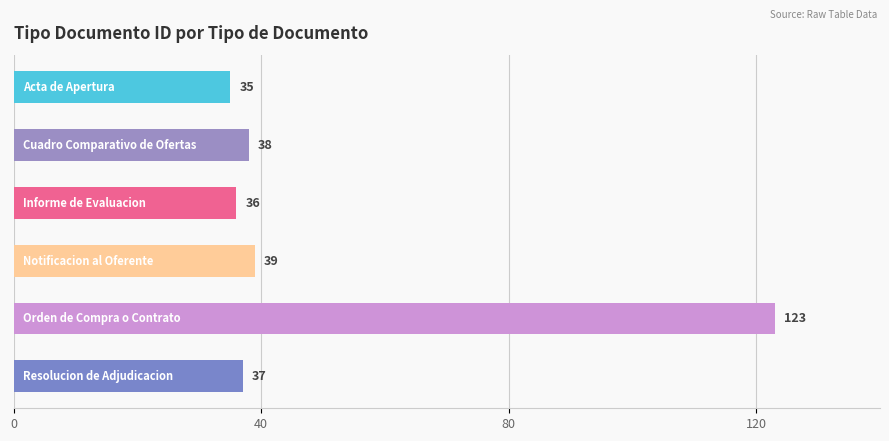

What is the value of the 5th bar from the top?

123